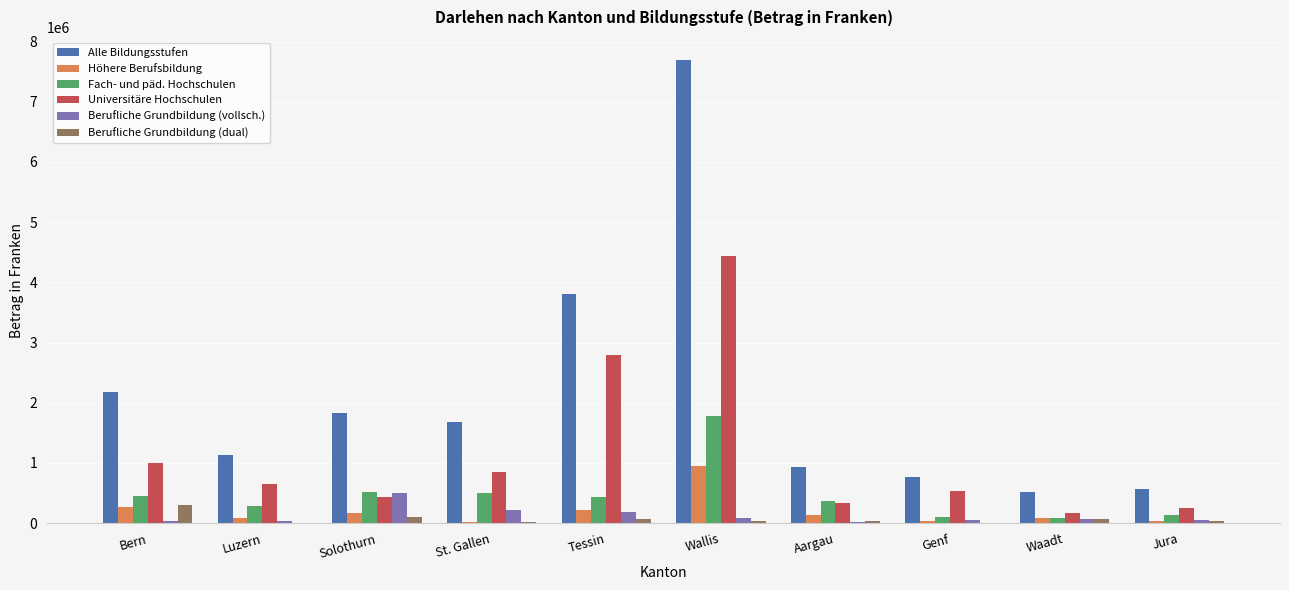

Which series has the largest range (max minus min)?

Alle Bildungsstufen